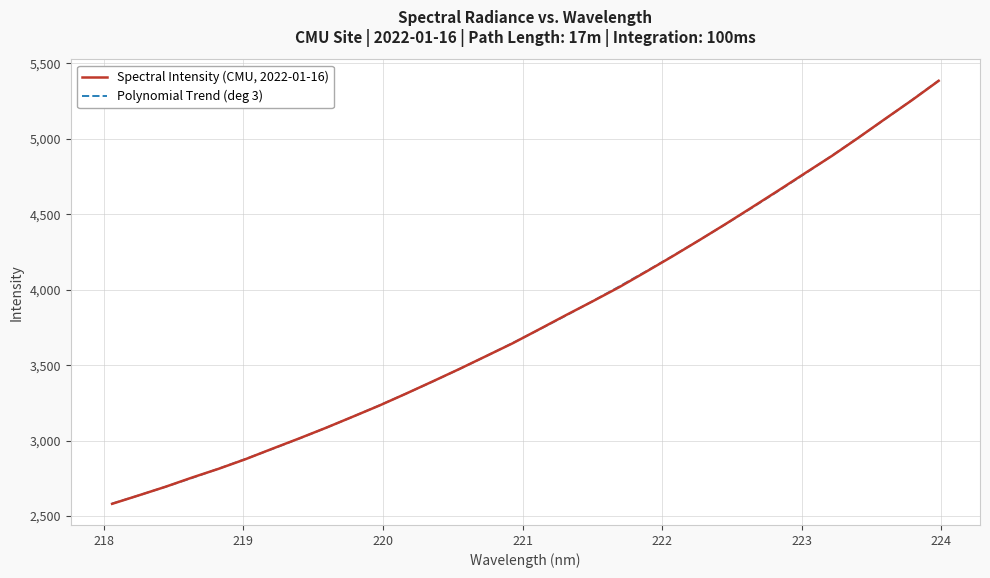

What is the maximum value shown in the chart?

5386.1